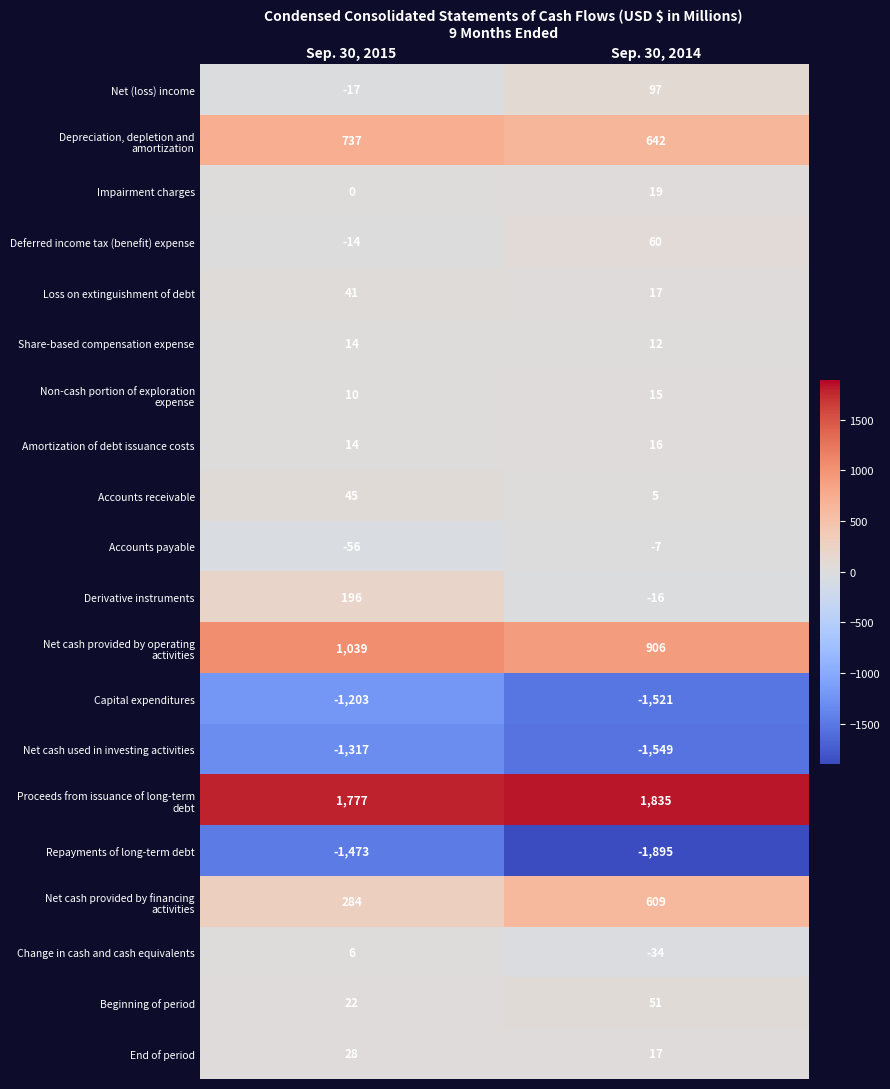

What is the total value across all series at Sep. 30, 2014?

-721